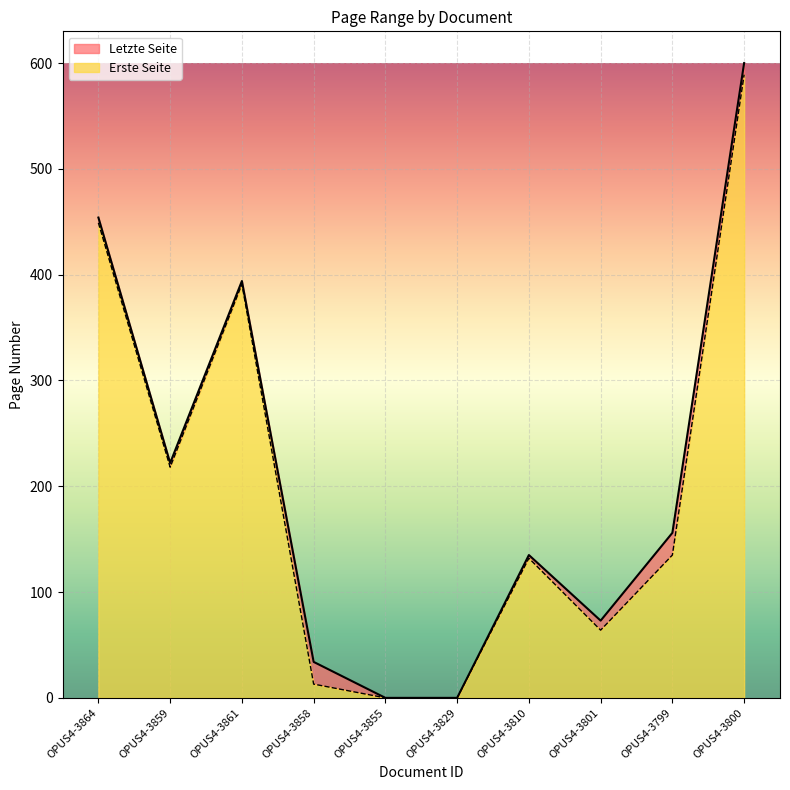

Where is the first local maximum for Erste Seite?

OPUS4-3861